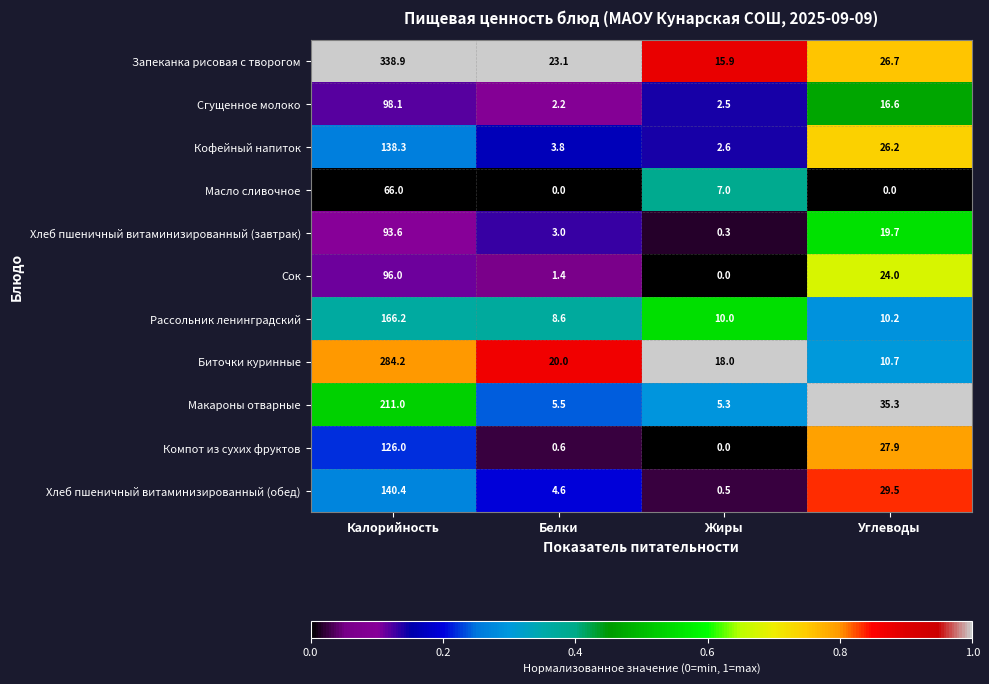

The value of Кофейный напиток at Калорийность is 187.6. True or false?

False